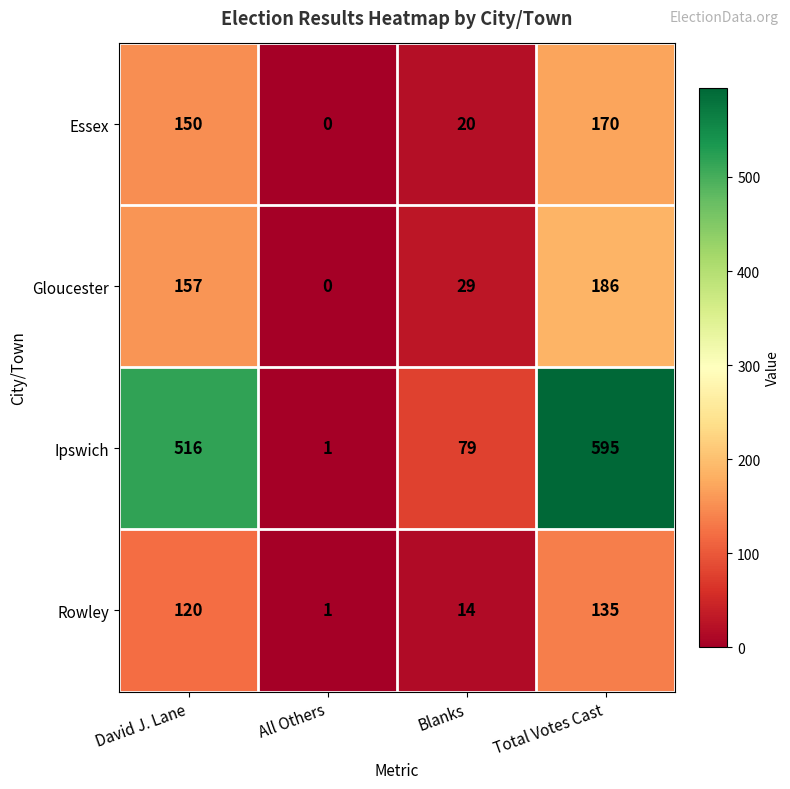

How many Ipswich values are between 79 and 595?

3